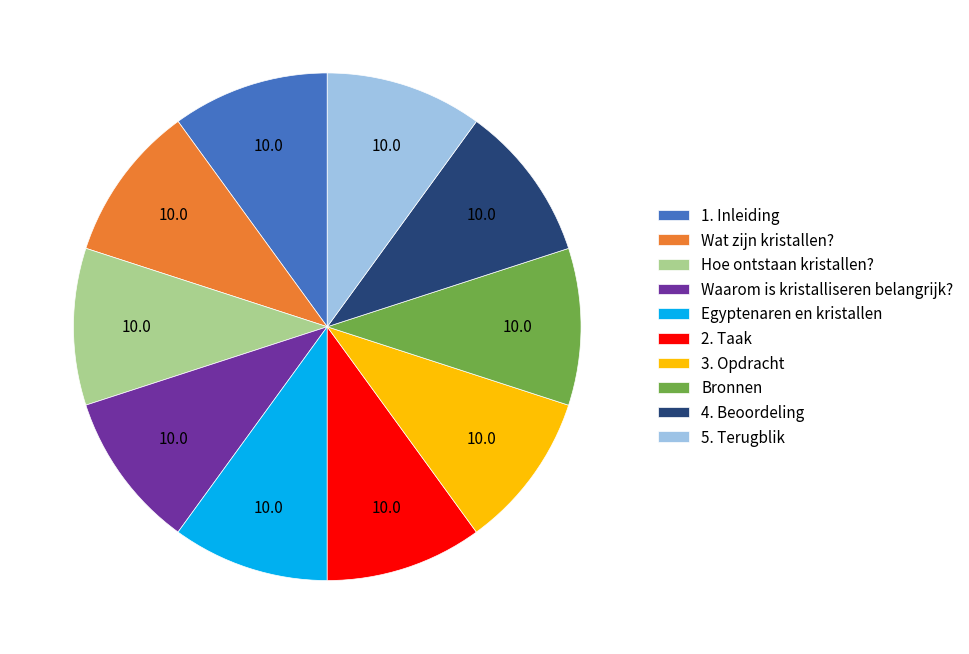

Is it true that Hoe ontstaan kristallen? is 21% of the pie?

False